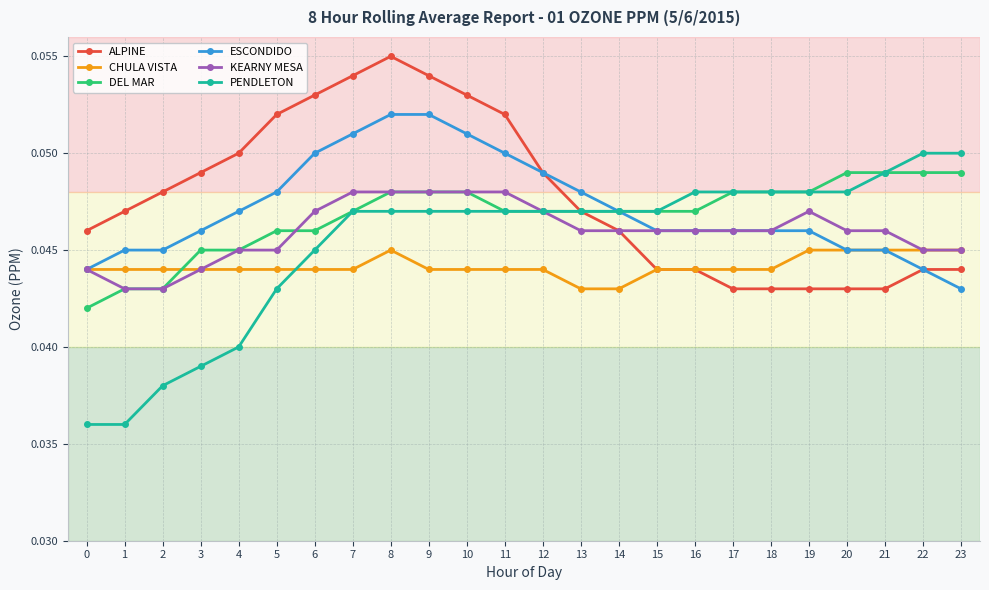

Which label corresponds to the largest value in the chart?

8